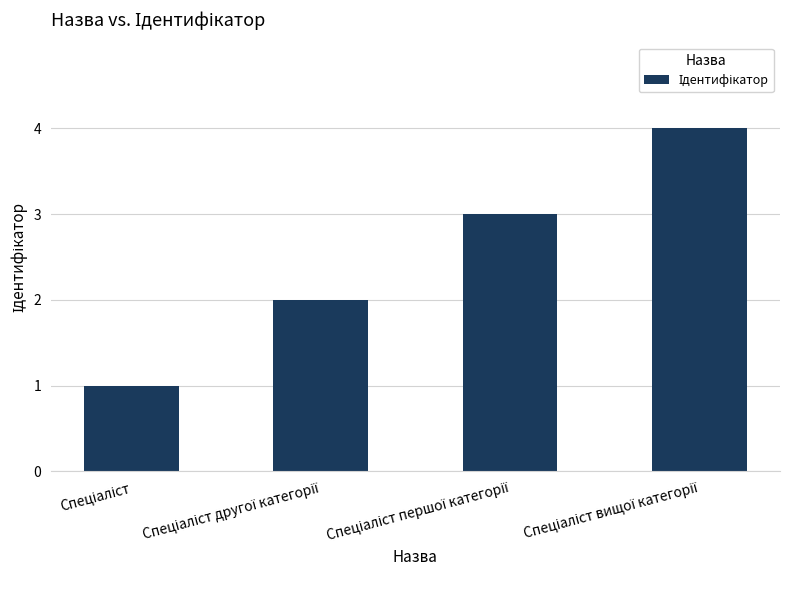

What is the sum of all values?

10